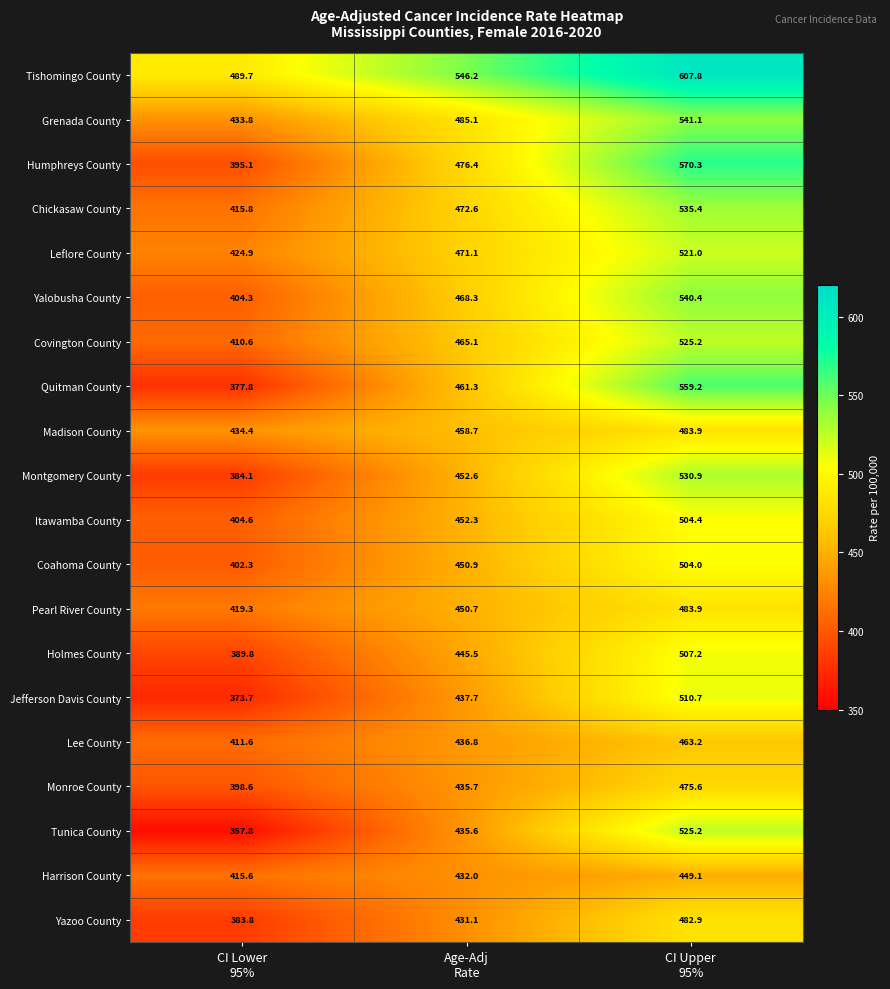

What is the minimum value for Jefferson Davis County?

373.7